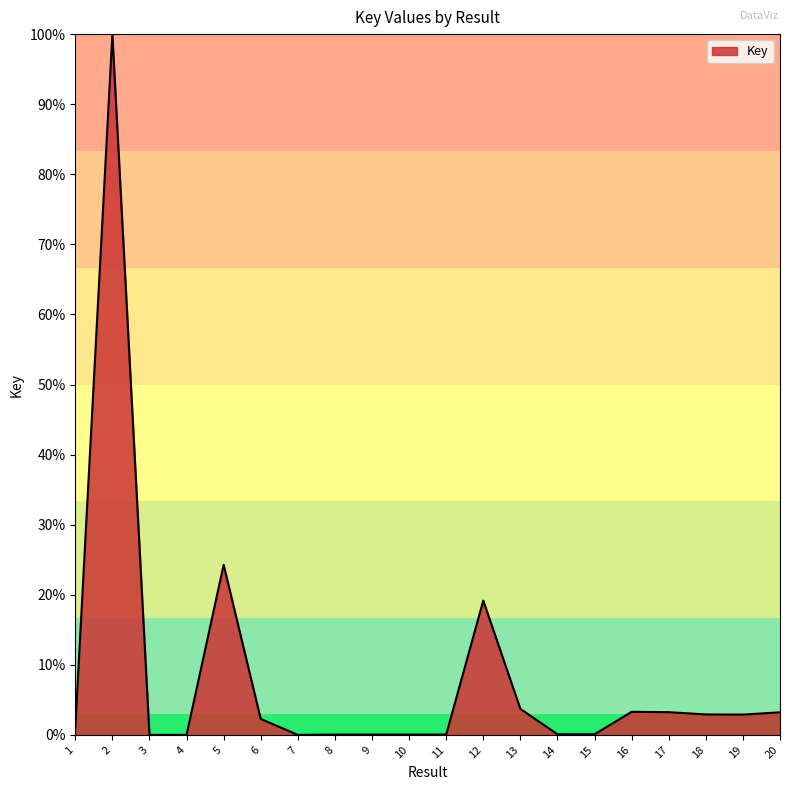

List the labels in order of value, largest first.

2, 5, 12, 13, 16, 17, 20, 18, 19, 6, 1, 14, 15, 9, 11, 8, 10, 7, 4, 3